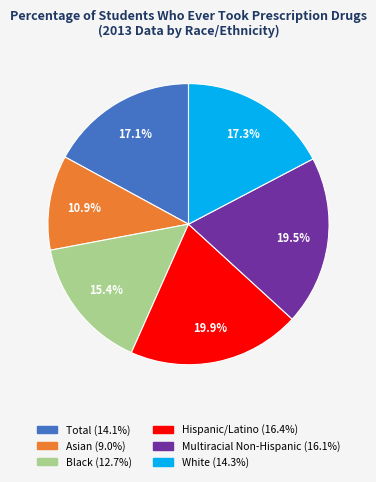

Count the number of slices in the pie.

6